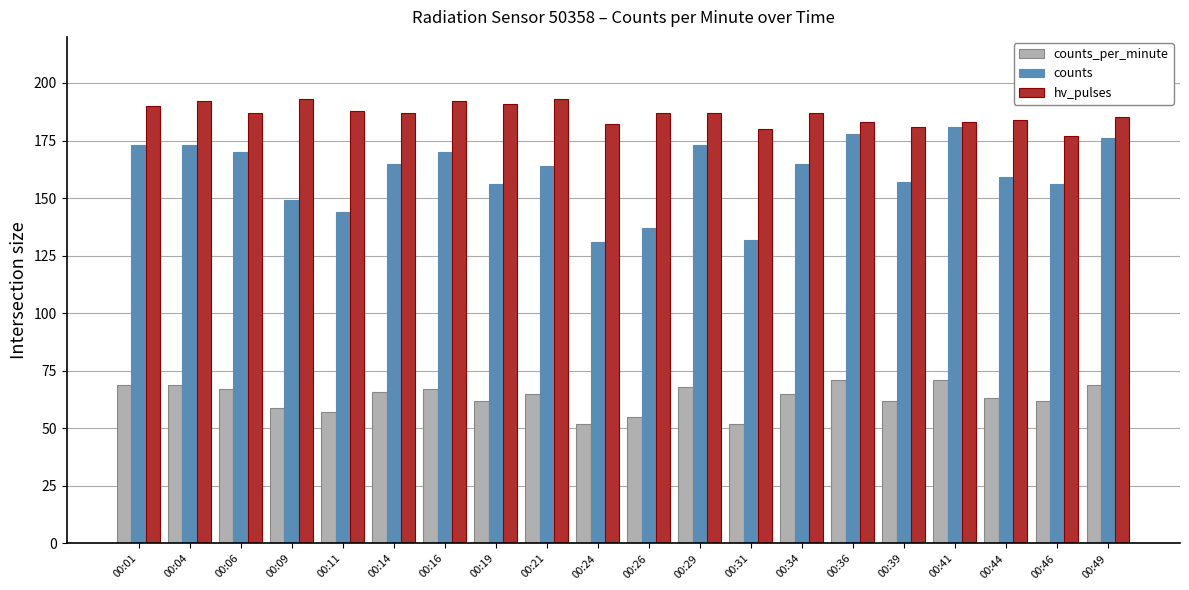

At which label does counts_per_minute first exceed 65?

00:01